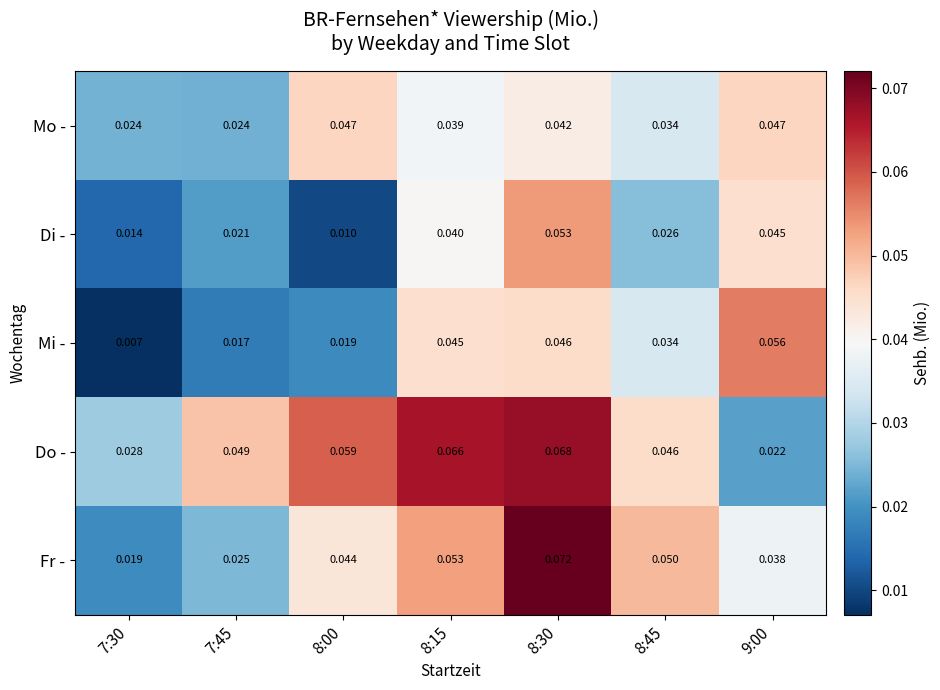

At 9:00, list the series in order from largest to smallest.

Mi -, Mo -, Di -, Fr -, Do -